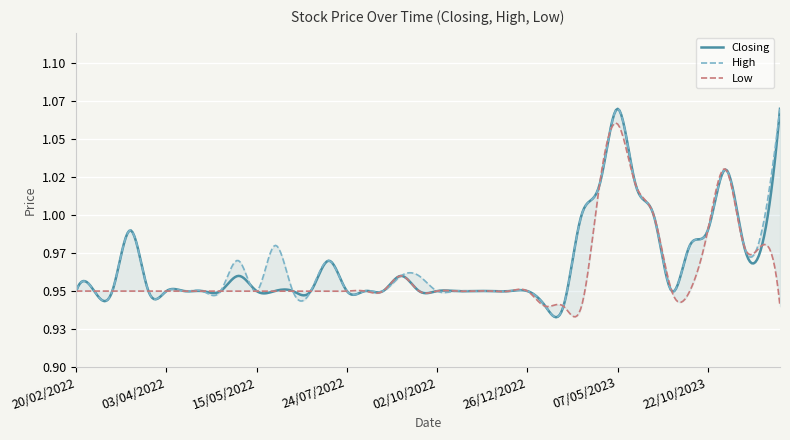

True or false: High and Closing intersect in this chart.

False